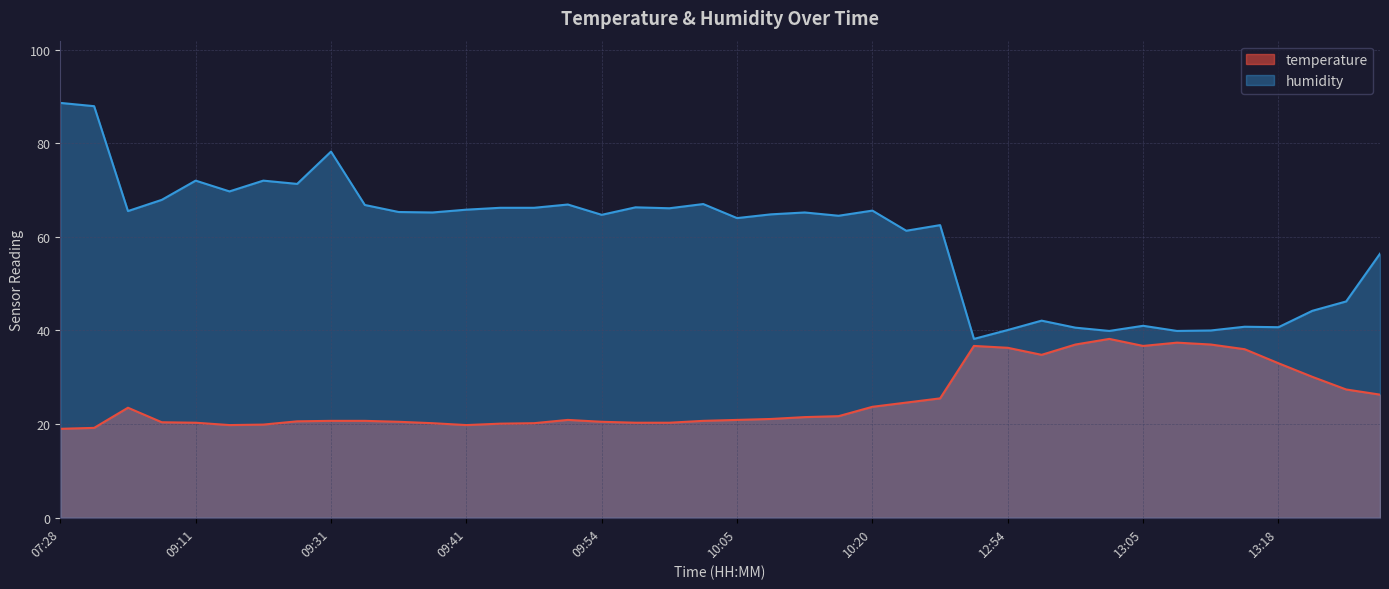

True or false: temperature and humidity intersect in this chart.

False